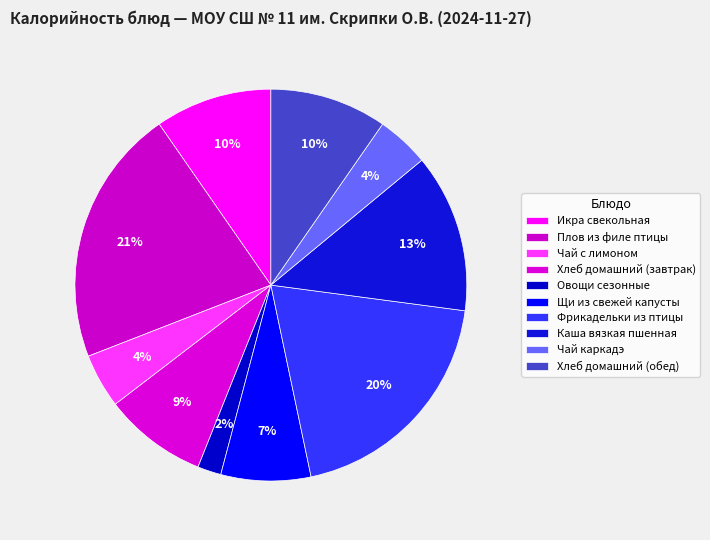

Which category has the smallest portion of the pie?

Овощи сезонные